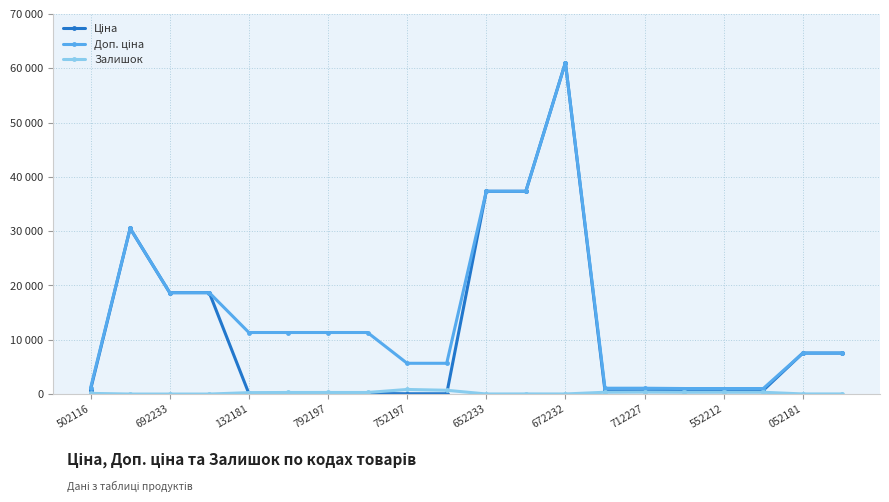

Reading right to left, extract all data points from this chart.

Ціна: 7545.9	7545.9	689.1	689.1	689.1	586.0	586.0	61024.7	37343.0	37343.0	56.7	56.7	113.3	113.3	113.3	113.3	18671.5	18671.5	30512.3	813.0
Доп. ціна: 7545.9	7545.9	1017.8	1017.8	1017.8	1074.5	1074.5	61024.7	37343.0	37343.0	5667.0	5667.0	11334.0	11334.0	11334.0	11334.0	18671.5	18671.5	30512.3	1101.8
Залишок: 21.0	19.0	329.0	333.0	330.0	359.0	333.0	15.0	22.0	12.0	698.0	845.0	290.0	289.0	290.0	260.0	0.0	0.0	0.0	125.0